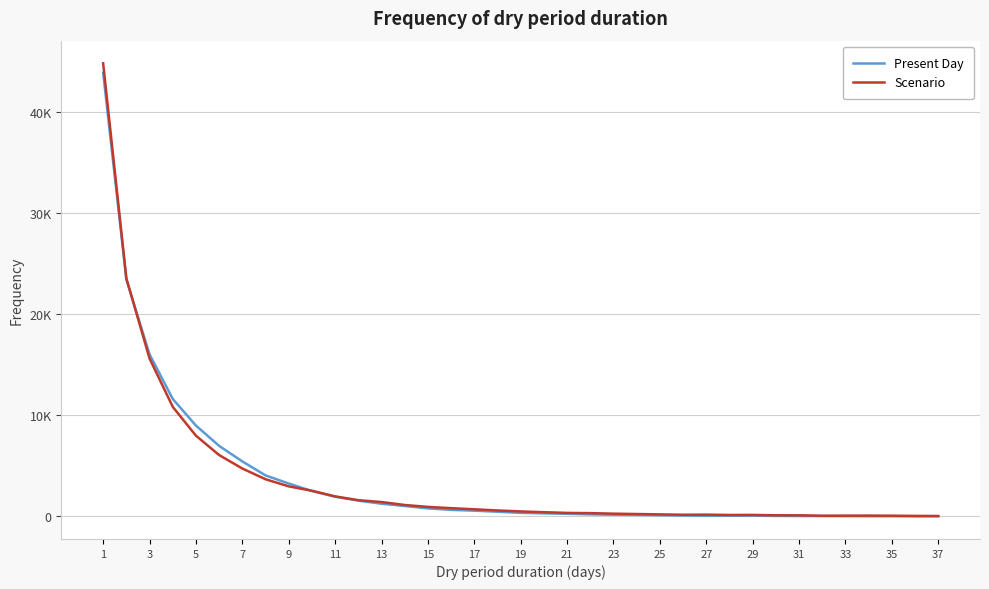

What are all the series names shown in the legend?

Present Day, Scenario